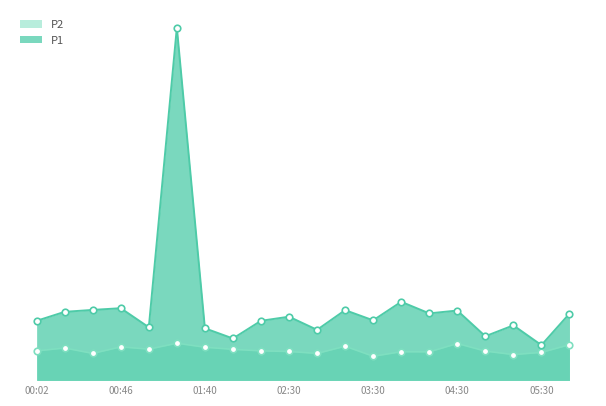

Between 00:02 and 00:46, which is larger?

00:46